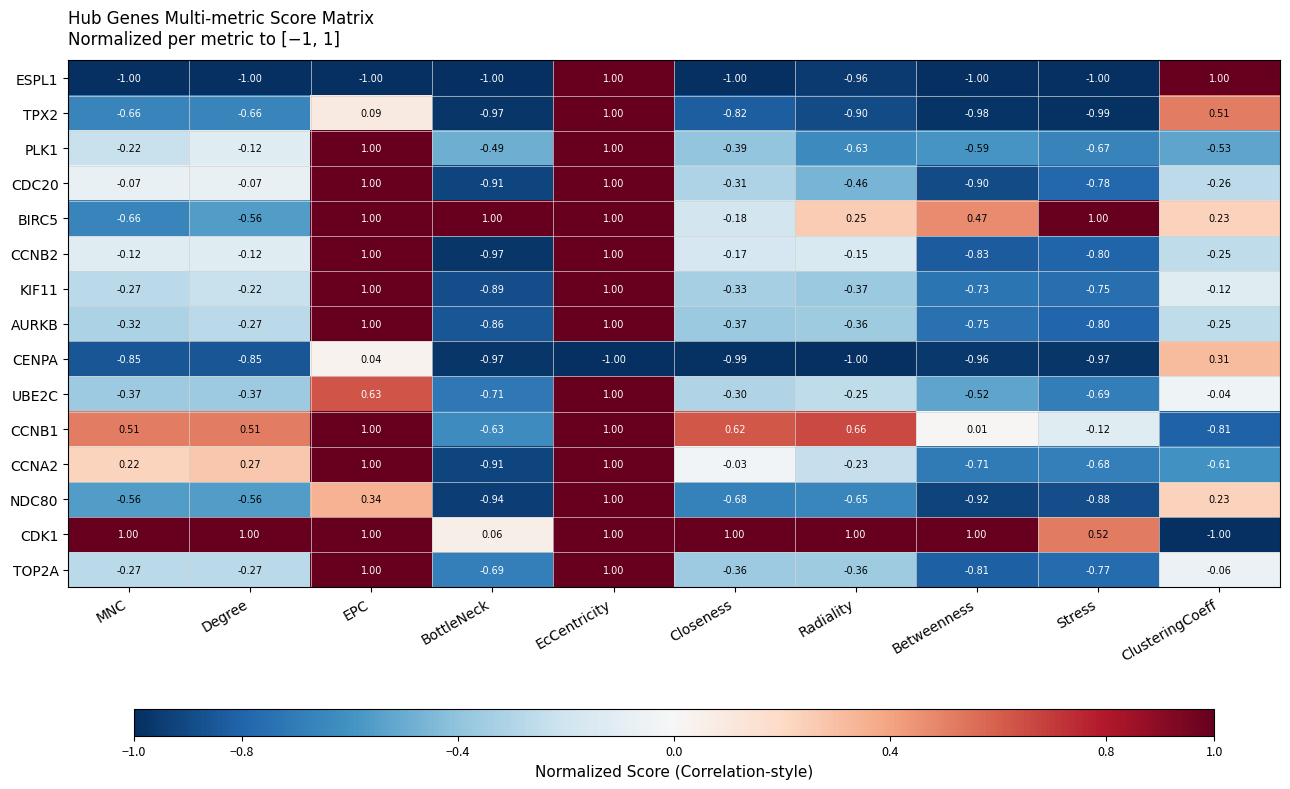

At which label is ESPL1 closest to 0?

Radiality